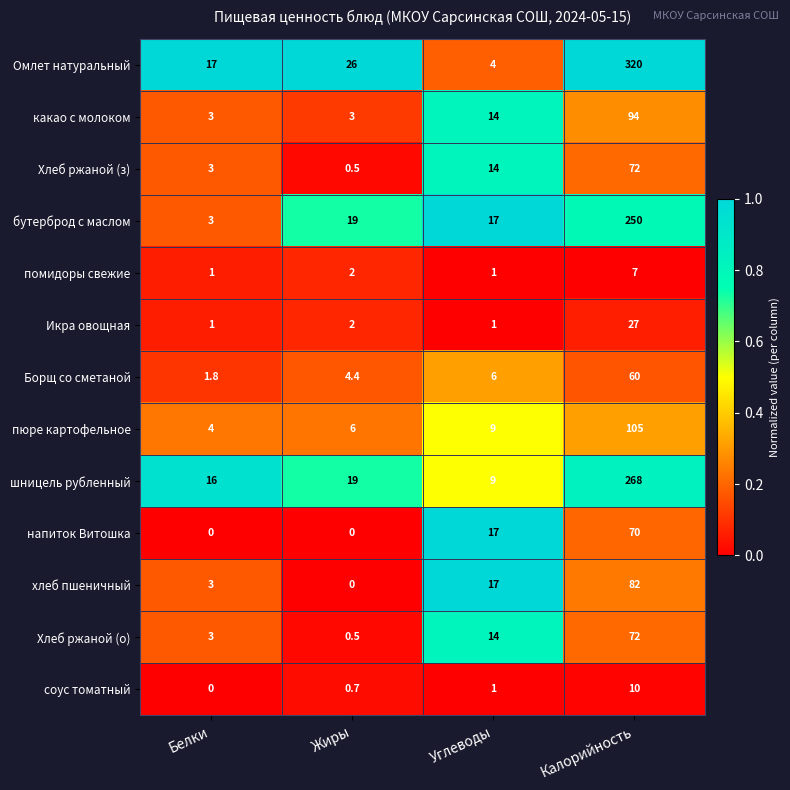

Which series changed the most between Углеводы and Калорийность?

Омлет натуральный